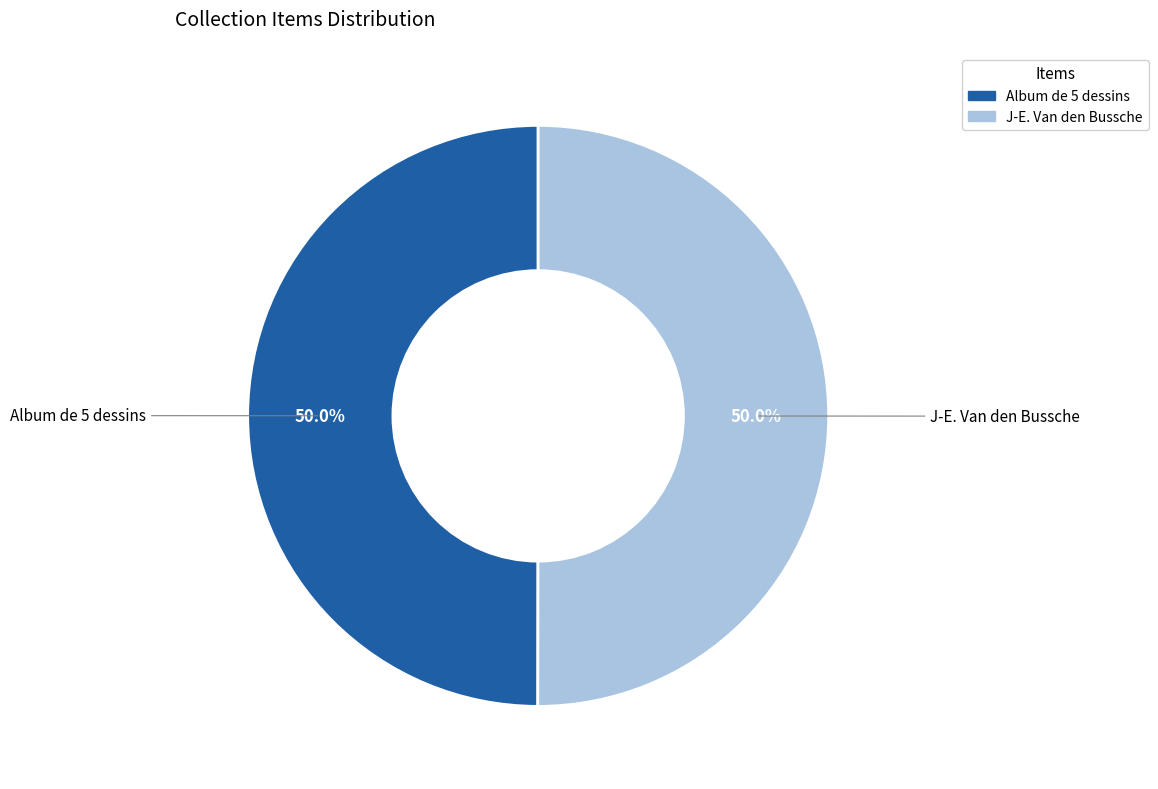

What is the ratio of the value at Album de 5 dessins to the value at J-E. Van den Bussche?

1.0